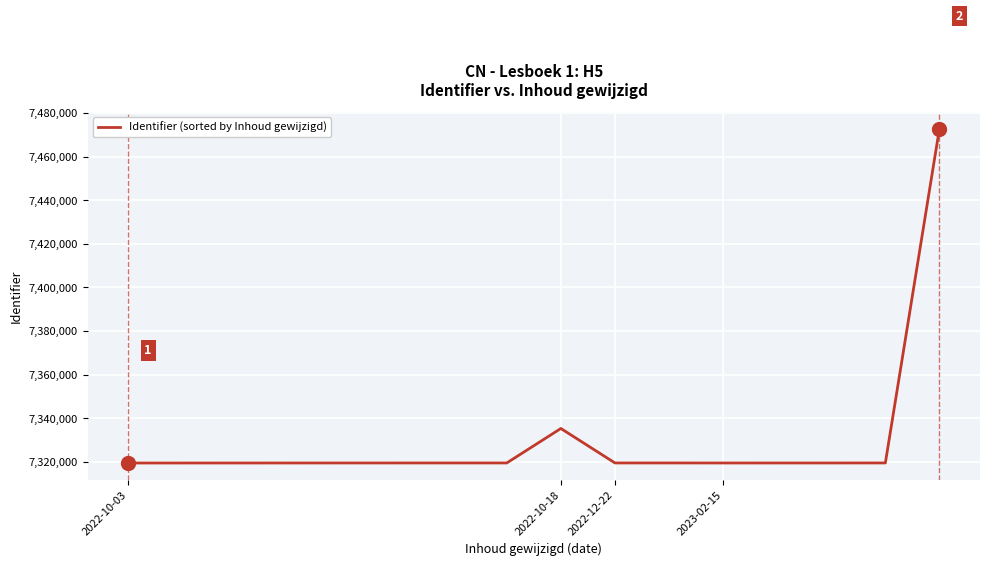

What is the maximum value shown in the chart?

7472857